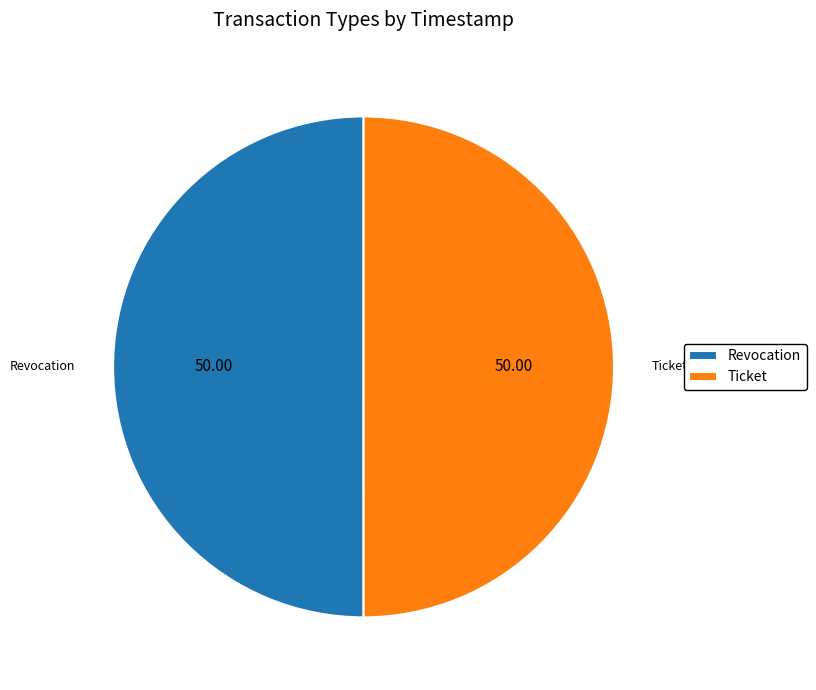

Is it true that Ticket is 64% of the pie?

False